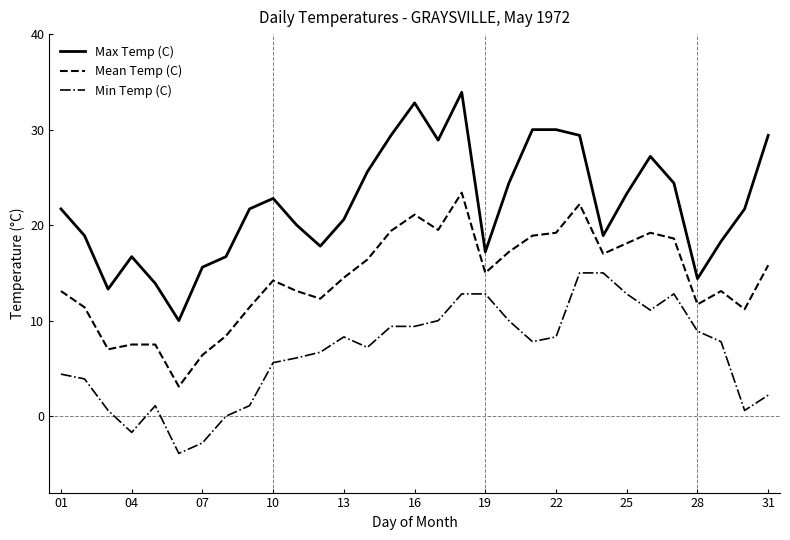

True or false: Min Temp (C) and Mean Temp (C) intersect in this chart.

False